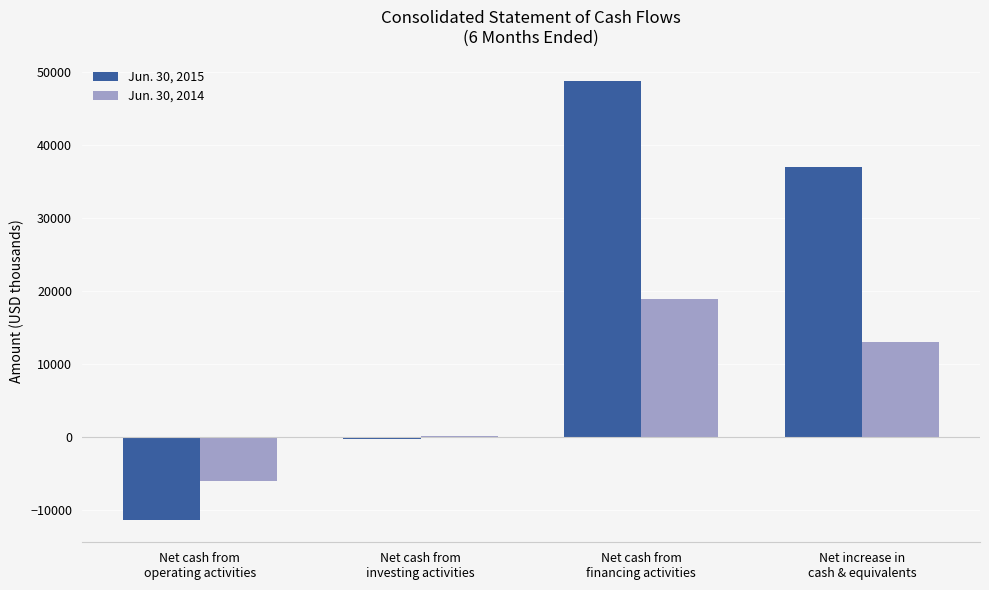

Which series has the largest total across all categories?

Jun. 30, 2015